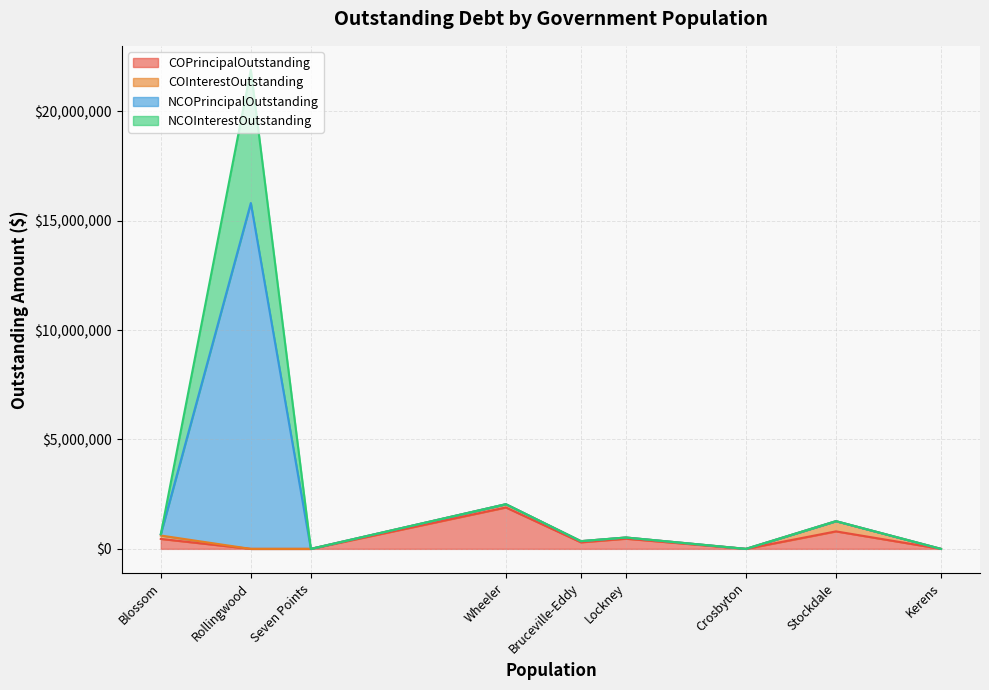

True or false: COPrincipalOutstanding has a value of 0.0 at Rollingwood.

True